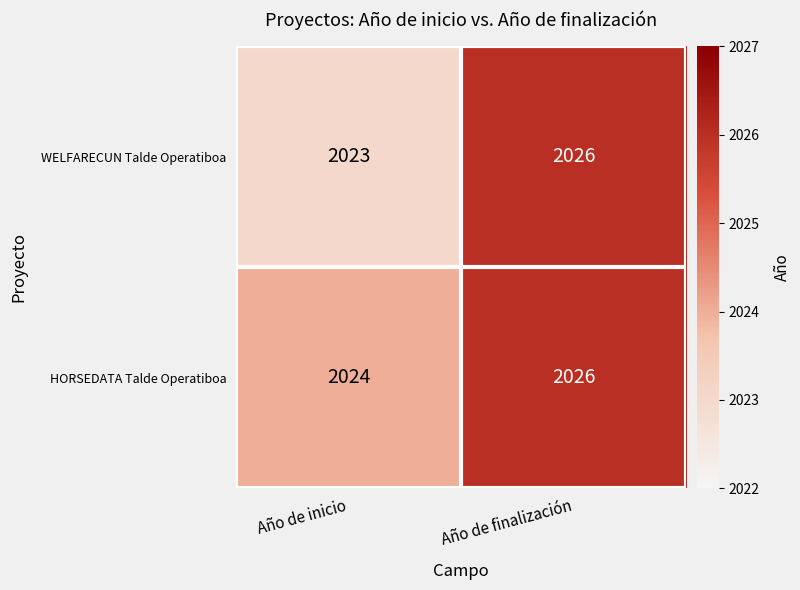

Which category has the highest value across all series?

Año de finalización